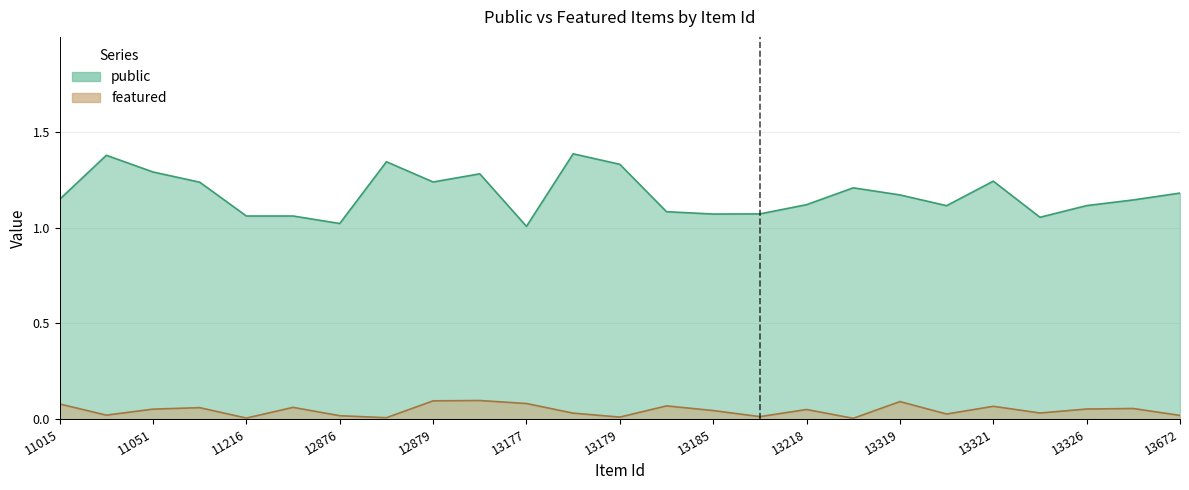

True or false: featured and public cross at least once.

False